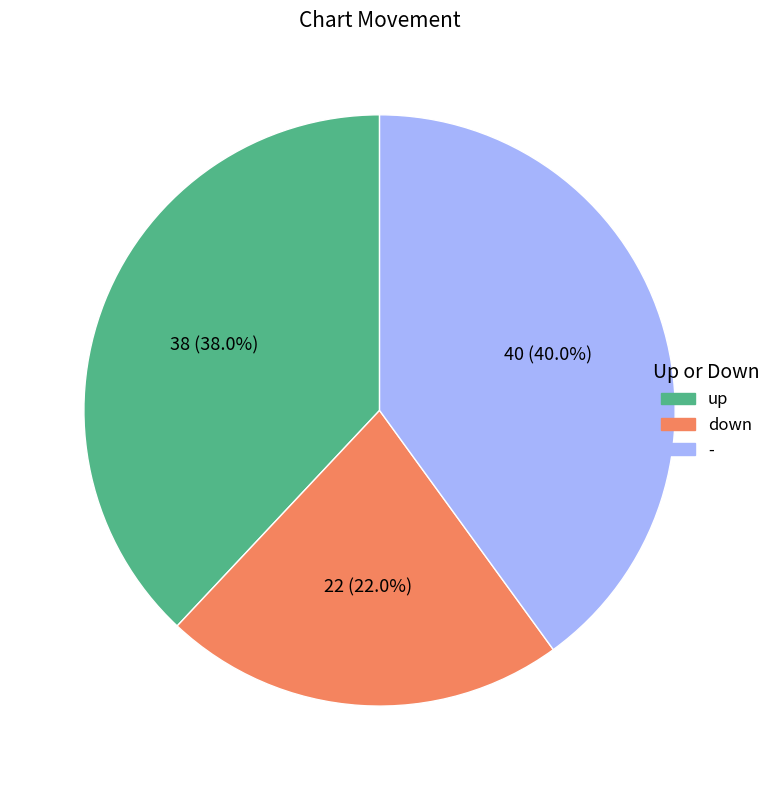

Is it true that - is 34% of the pie?

False